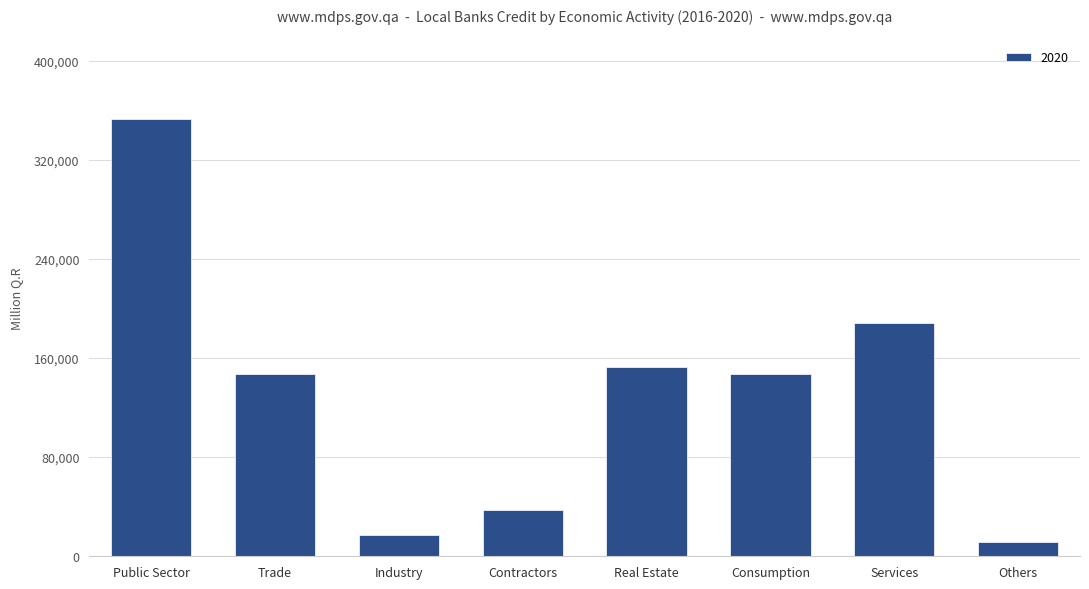

What is the sum of all values?

1053284.7